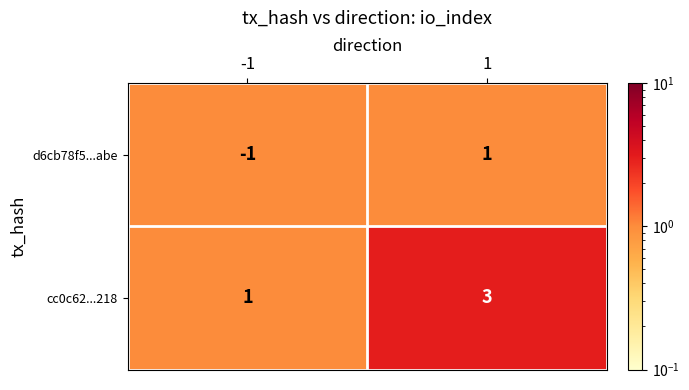

Reading left to right, list all the values displayed in this chart.

d6cb78f5...abe: -1=-1	1=1
cc0c62...218: -1=1	1=3